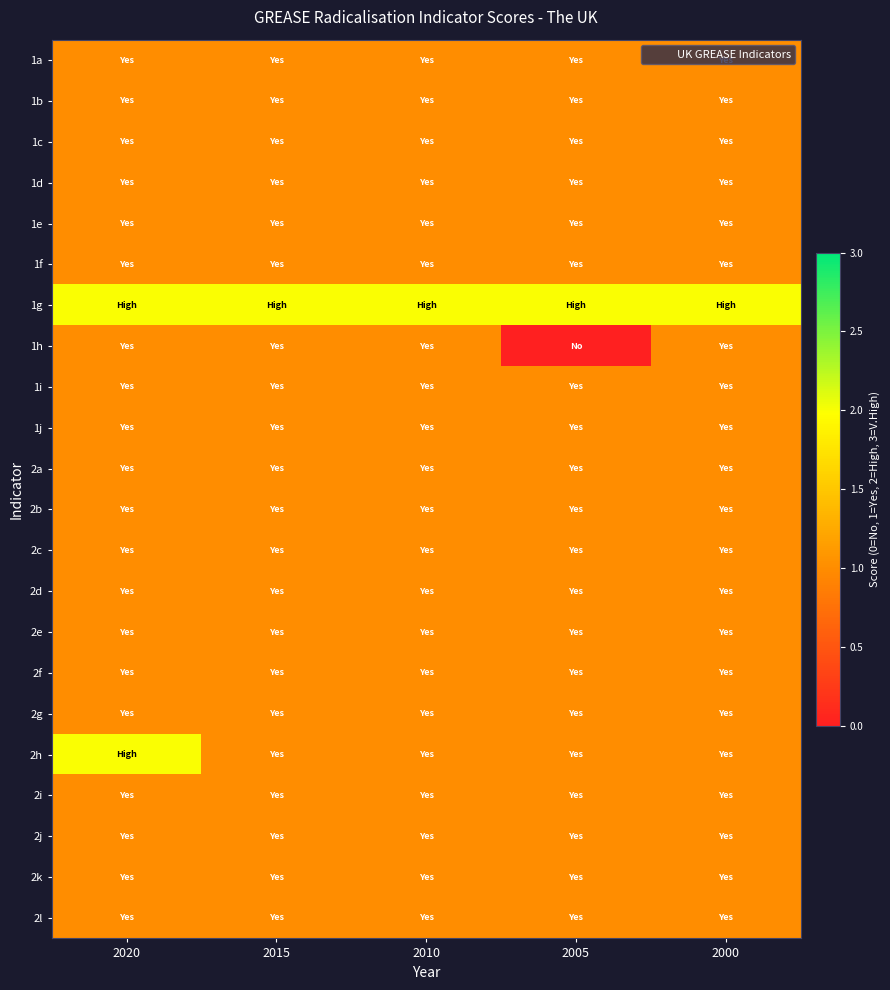

What is the difference between the highest and lowest values at 2005?

2